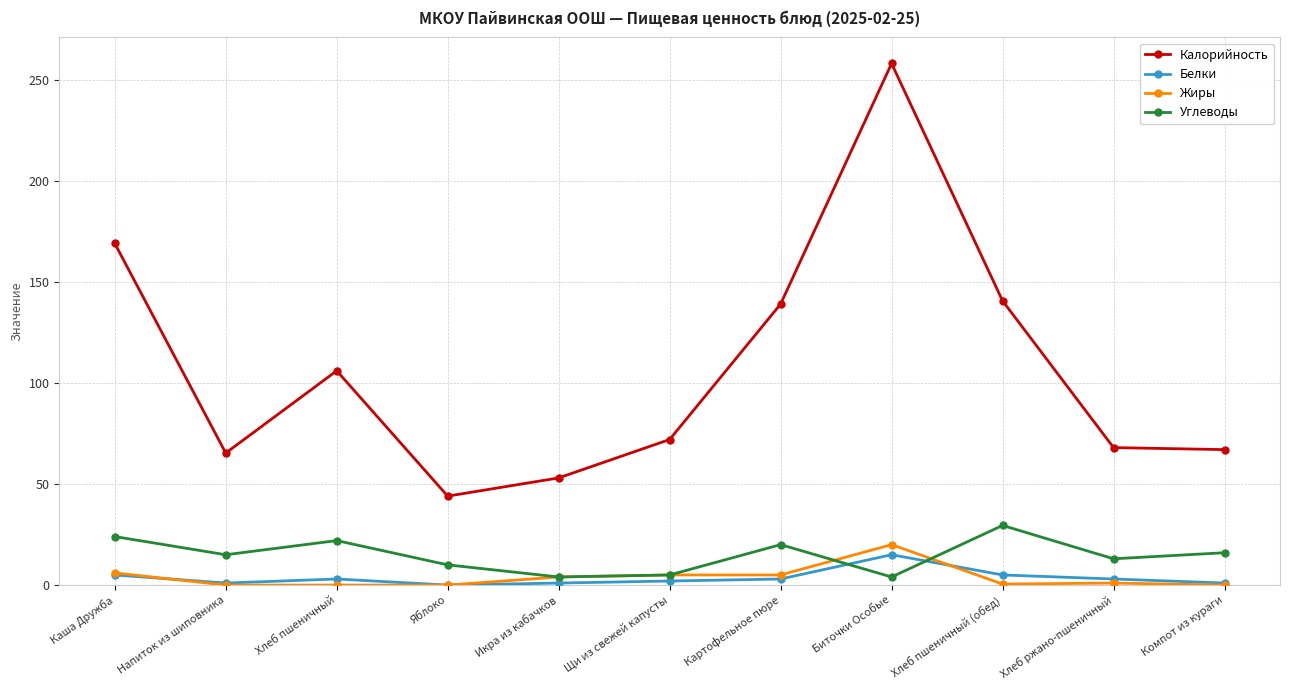

The Жиры series shows 31.1 at Биточки Особые. True or false?

False